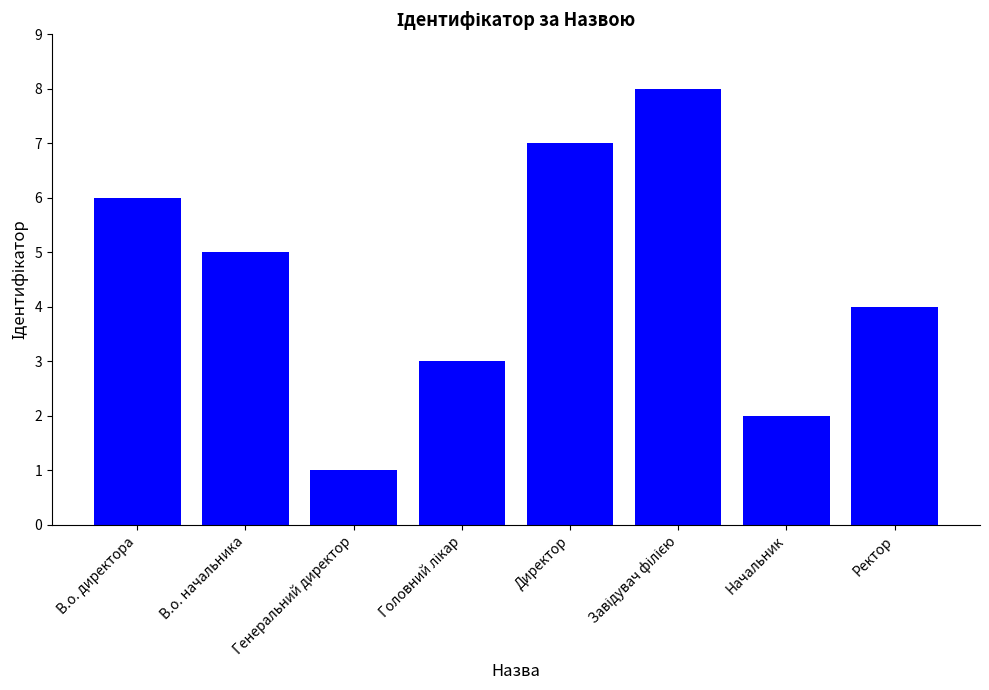

How many series are shown in this chart?

1